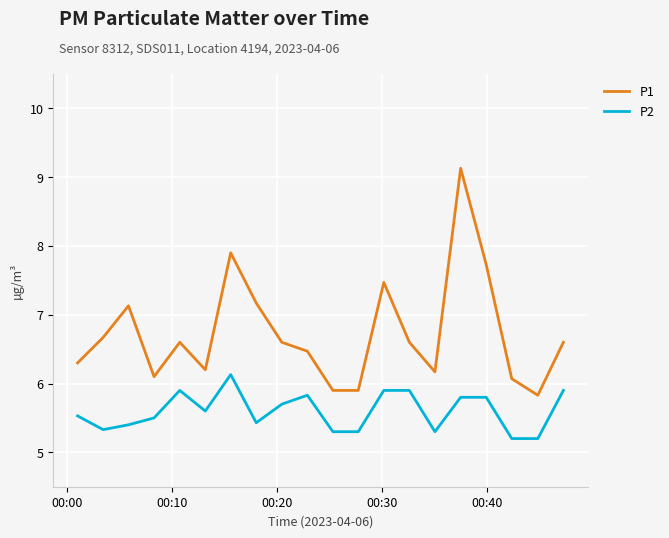

True or false: P2 and P1 cross at least once.

False